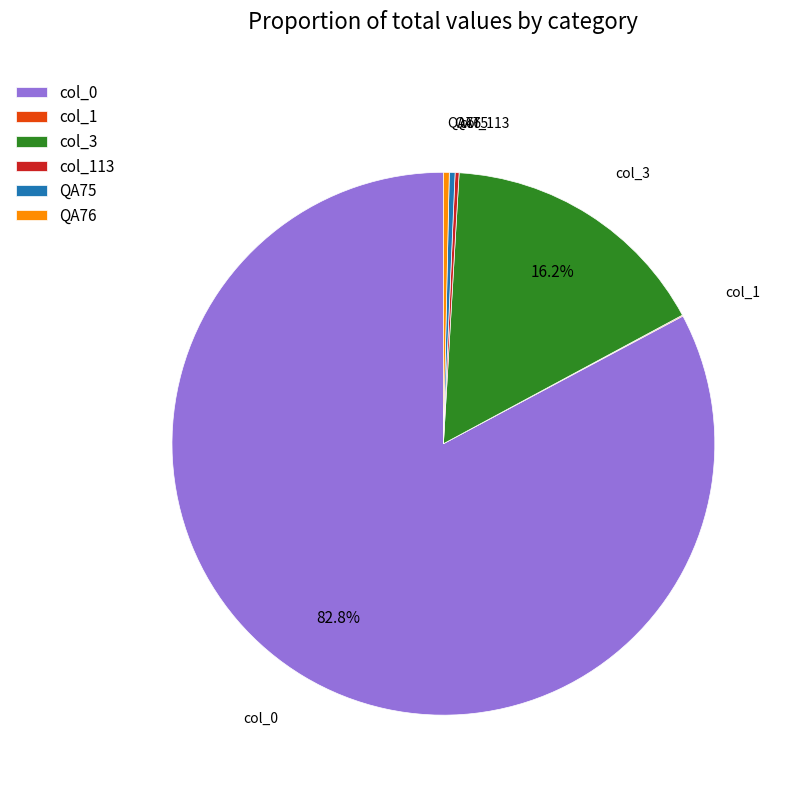

Is there a majority slice in this chart?

Yes